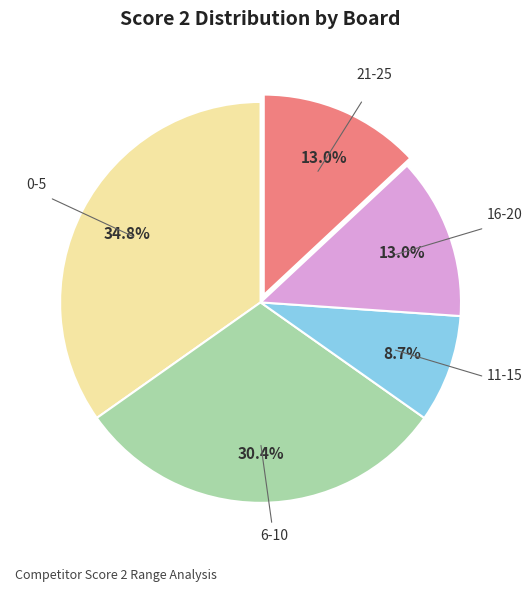

Does any single category account for the majority?

No